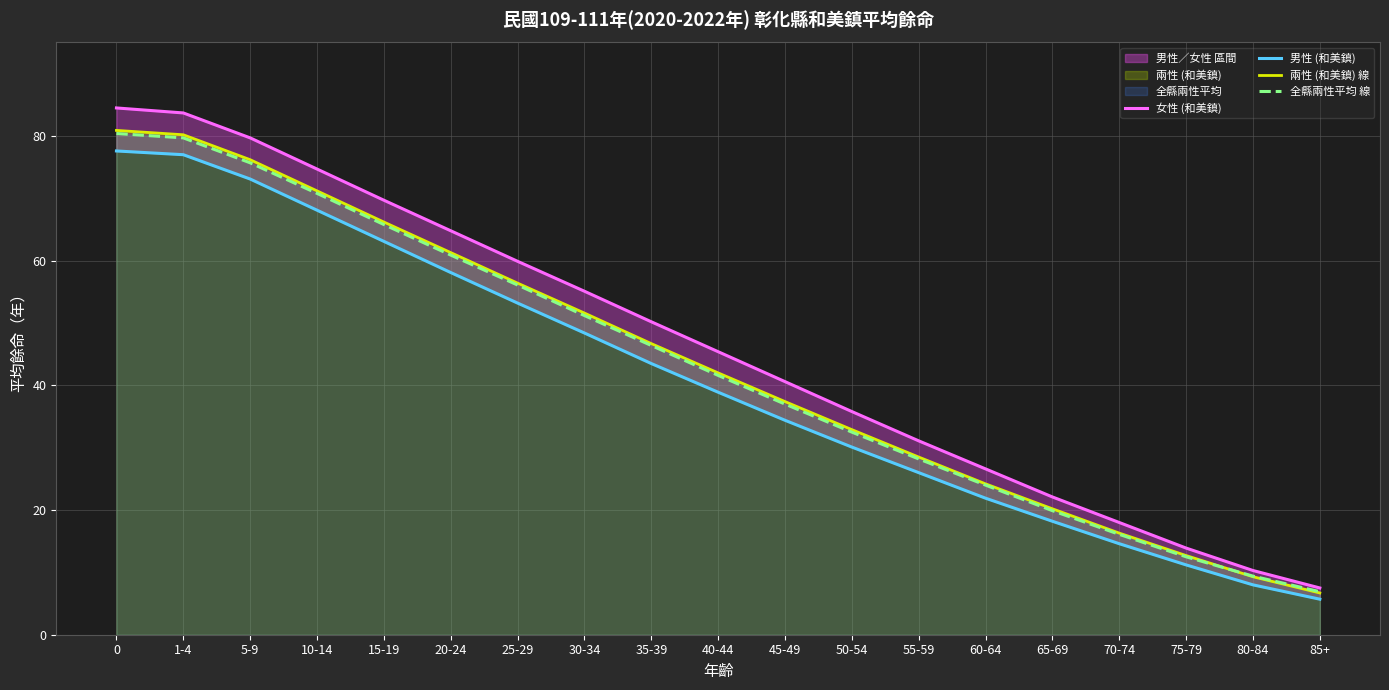

Is it true that 全縣兩性平均 線 equals 117.1 at 1-4?

False